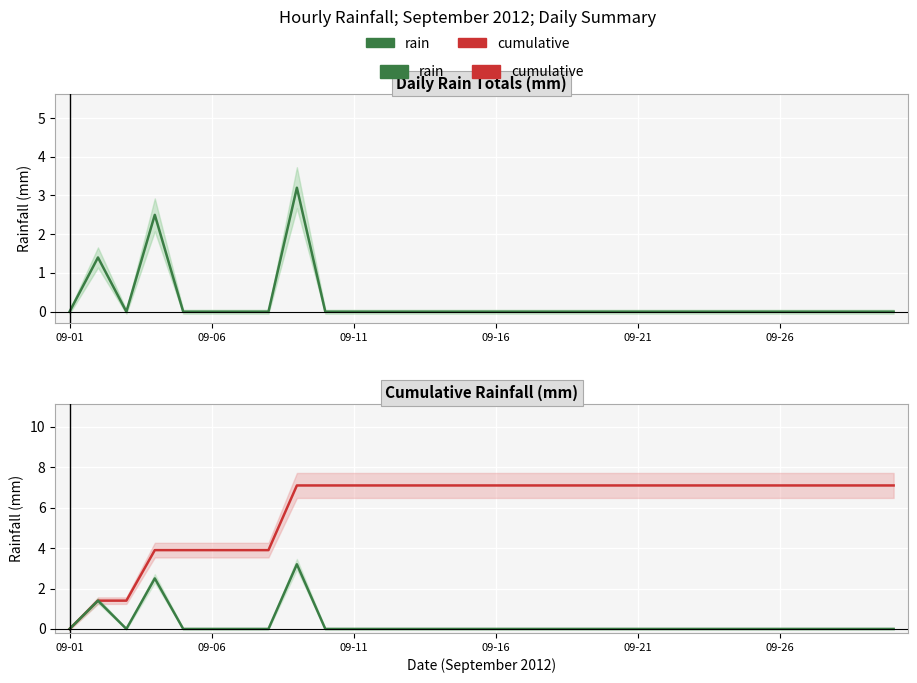

How many lines are shown in the chart?

2